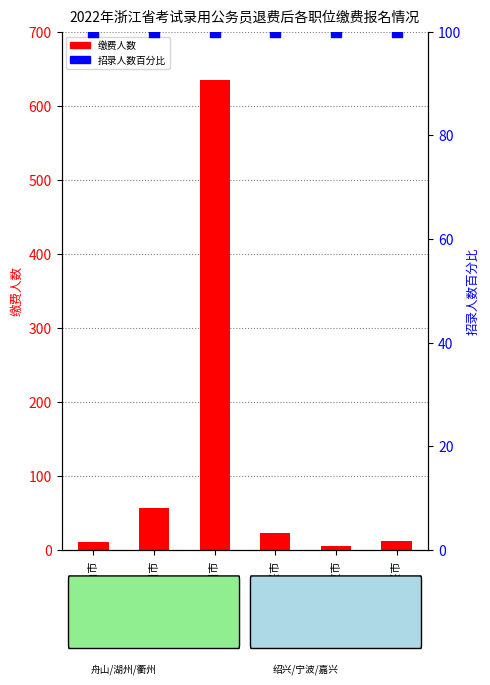

Which series reaches the minimum Y coordinate?

缴费人数